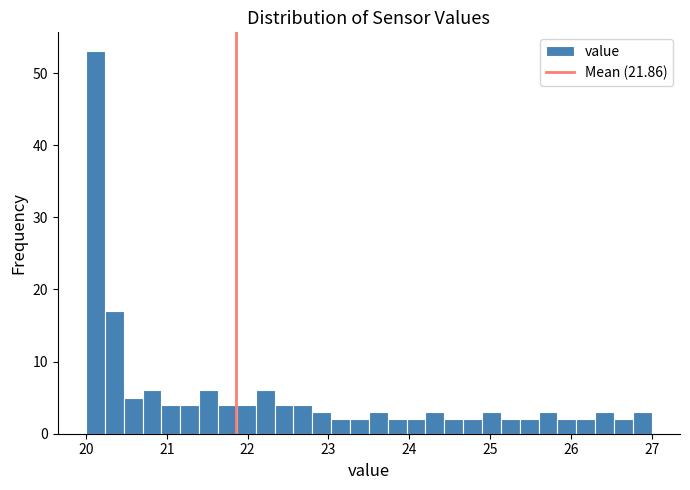

Around what value on the x-axis is the tallest bar? Give the approximate position of its centre, as read against the axis.

20.1